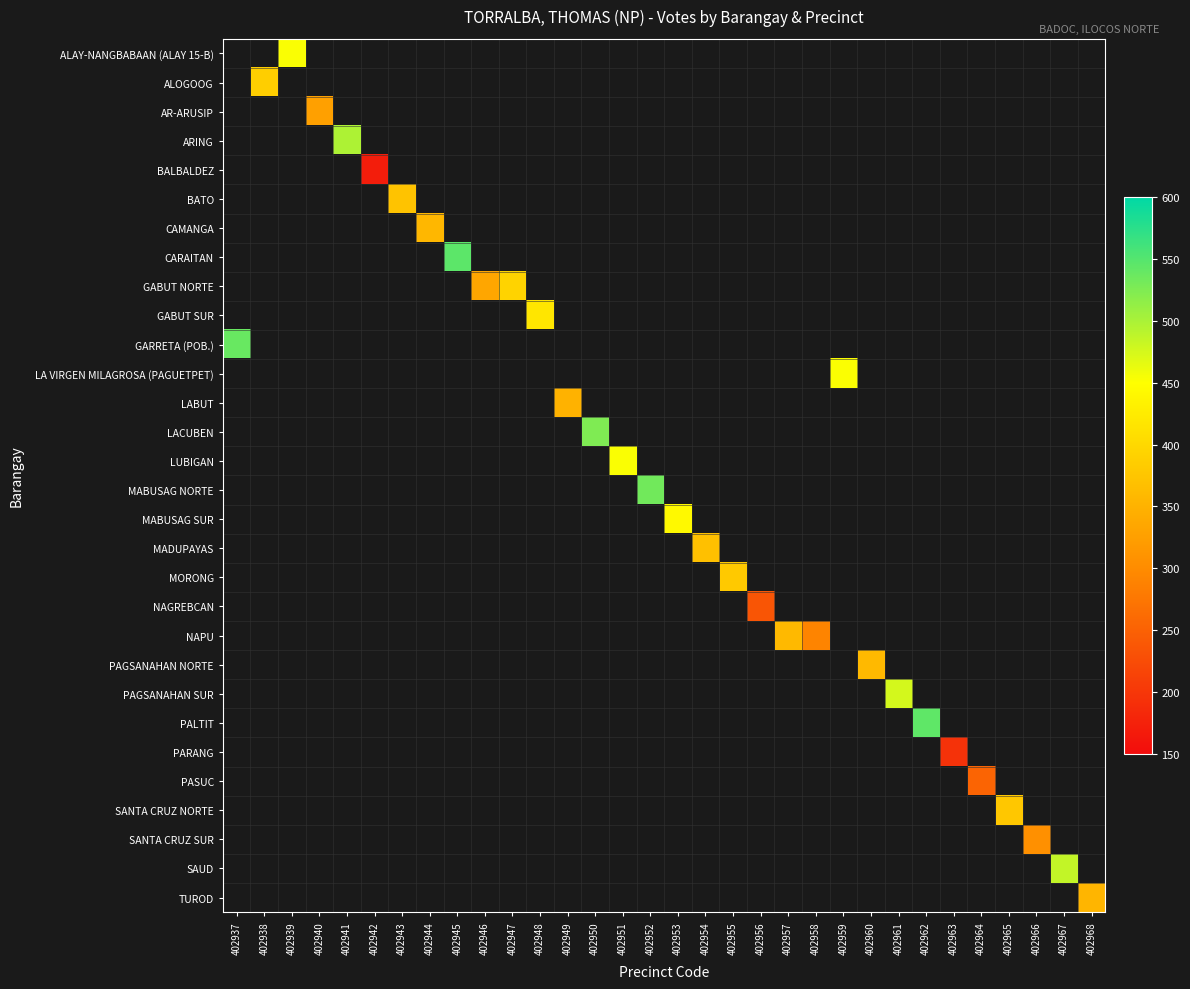

How many data points does each series have?

32